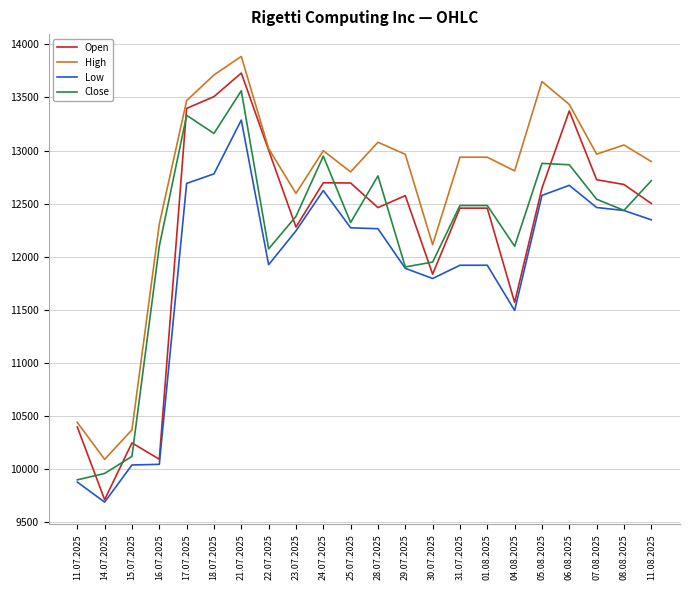

At which category is the sum across all series the highest?

21.07.2025